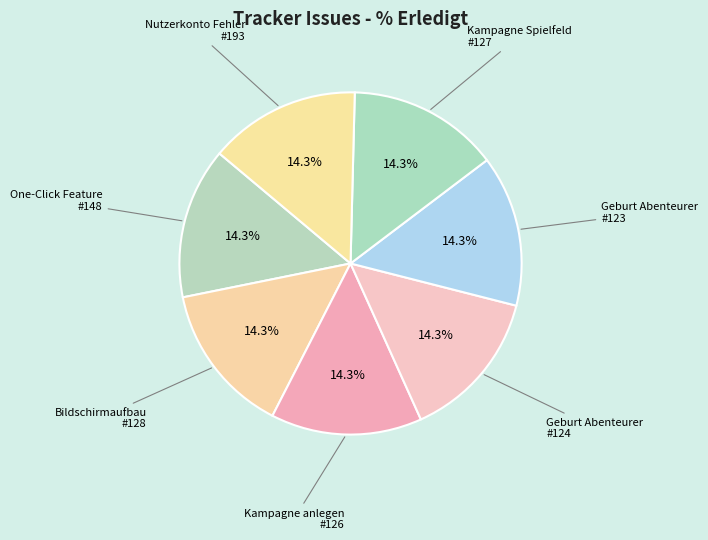

Count the number of slices in the pie.

7